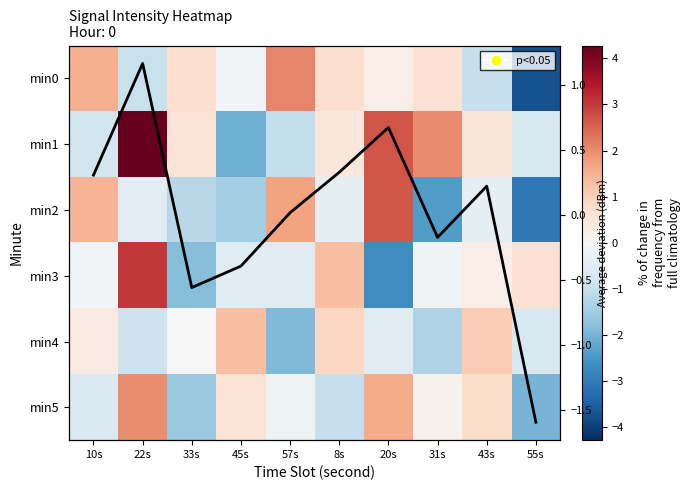

Is the value of min1 at 57s greater than the value of min3 at 8s?

No